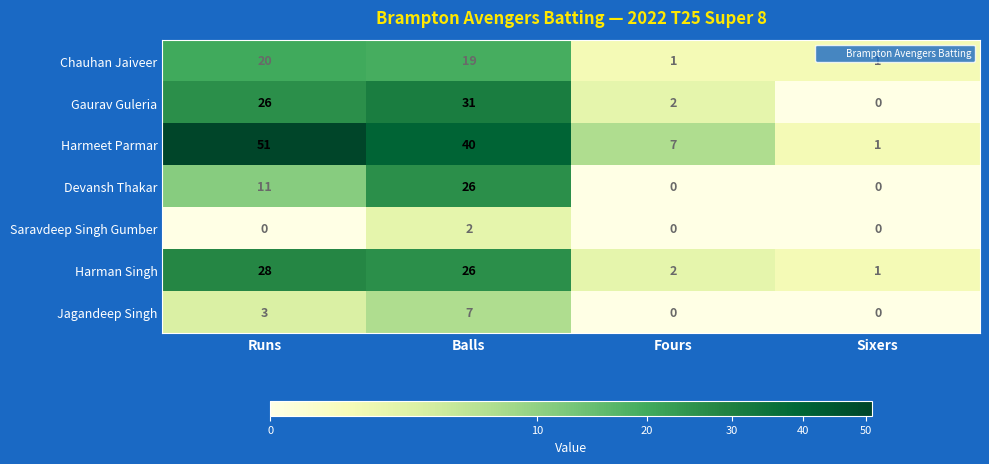

At how many categories does at least one series exceed 12?

2